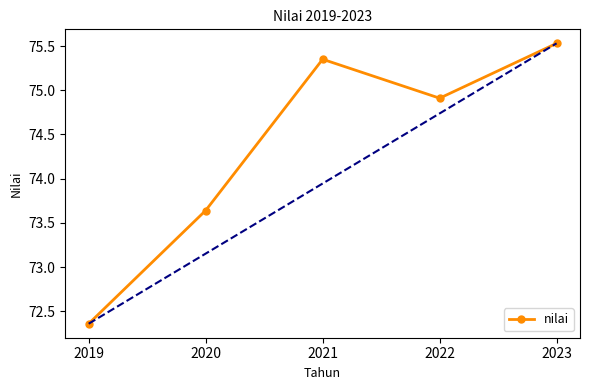

What is the difference between the maximum and minimum values?

3.2